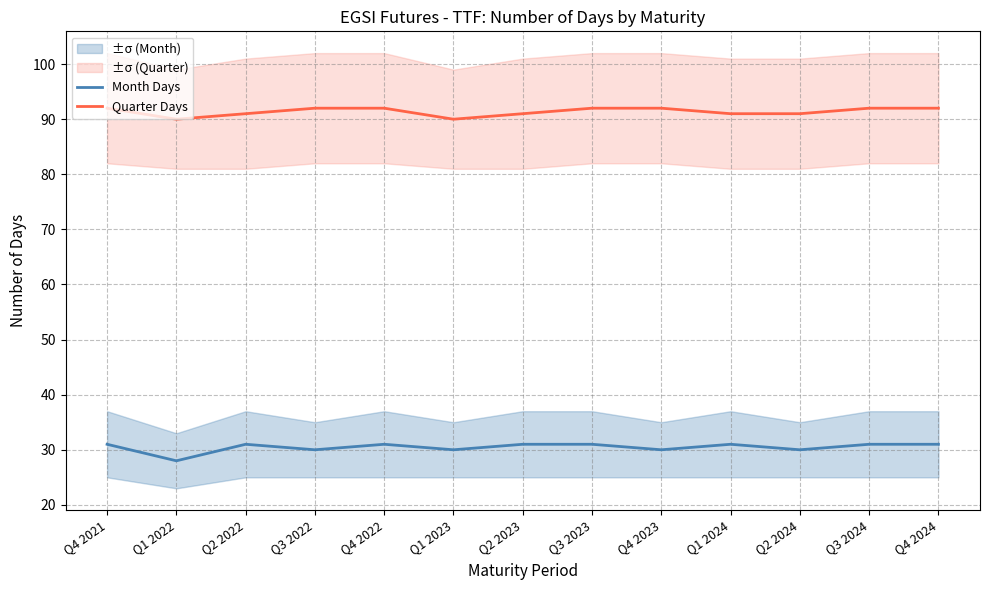

Which series changed the most between Q3 2023 and Q4 2024?

Month Days